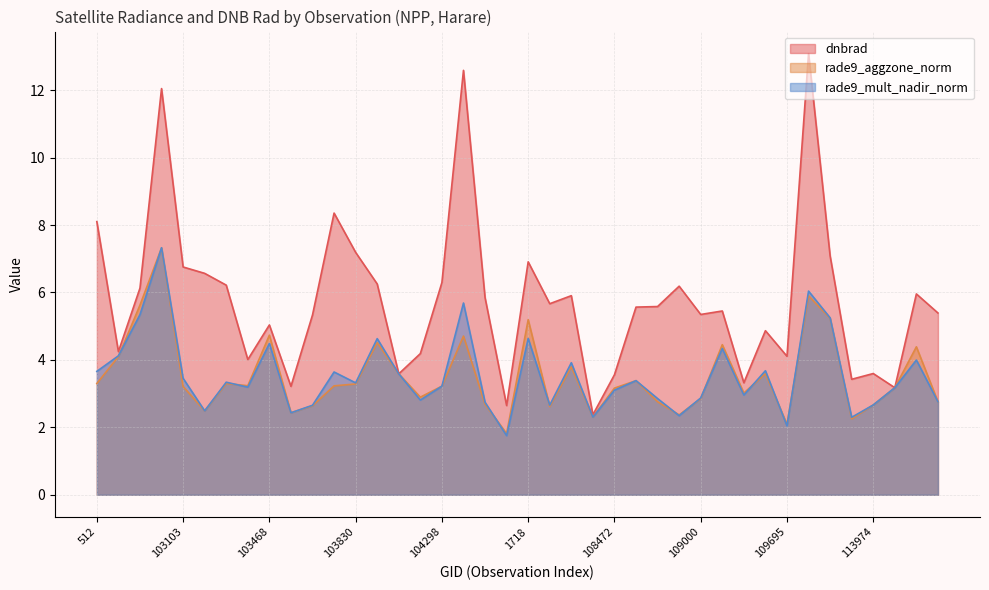

The value of rade9_mult_nadir_norm at 683 is 9.9. True or false?

False